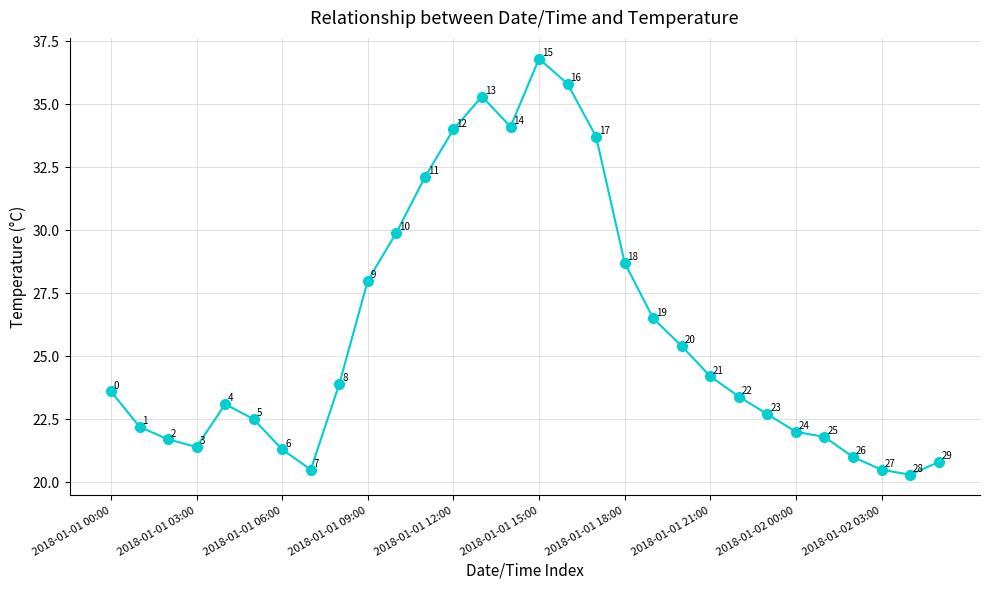

How many lines are shown in the chart?

1